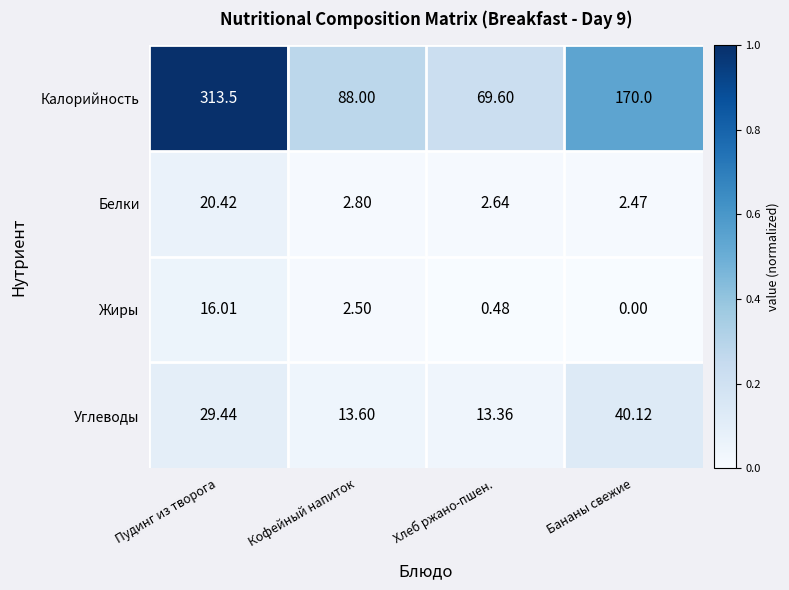

At which label does Жиры reach its peak?

Пудинг из творога